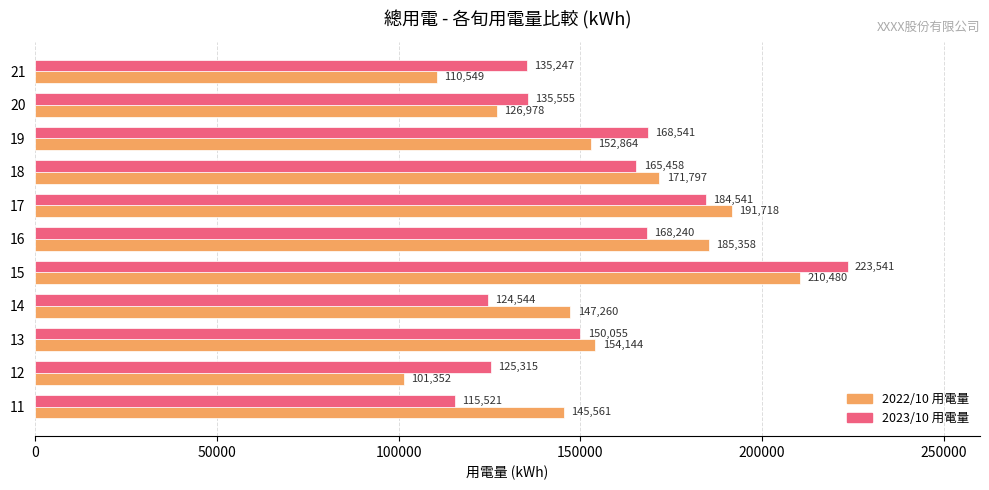

Read the 2022/10 用電量 value at 11.

145560.6